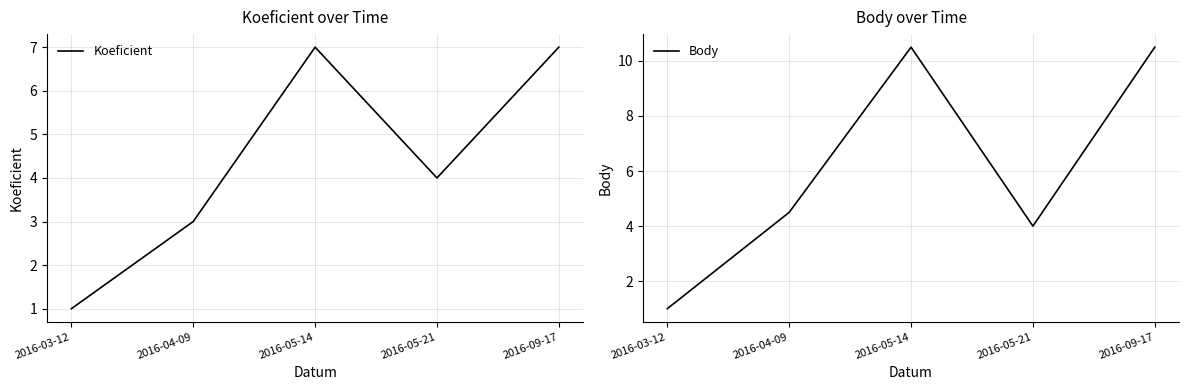

At how many categories does at least one series exceed 5?

2